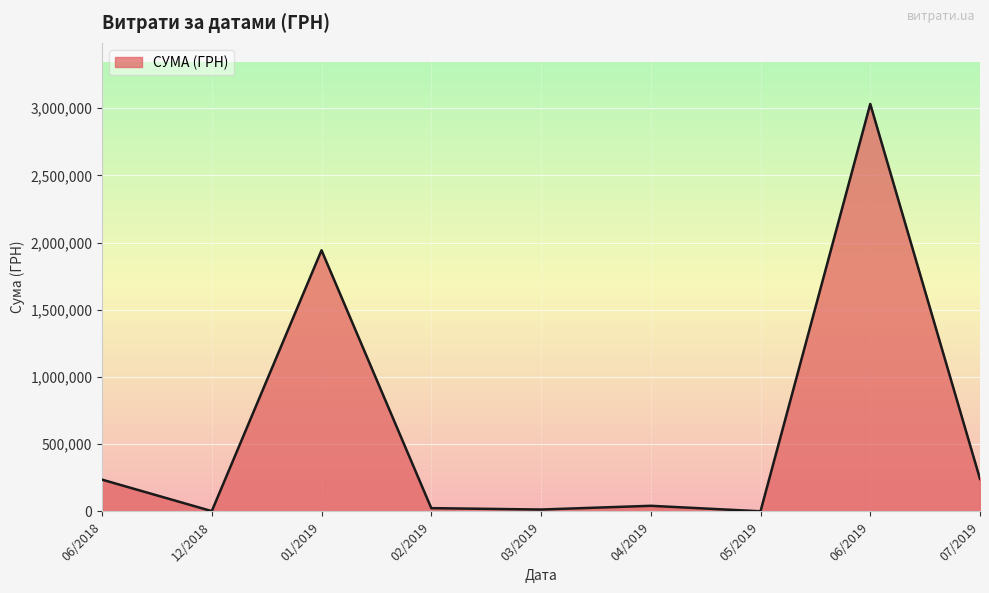

The value at 06/2019 is 1315925.3. True or false?

False